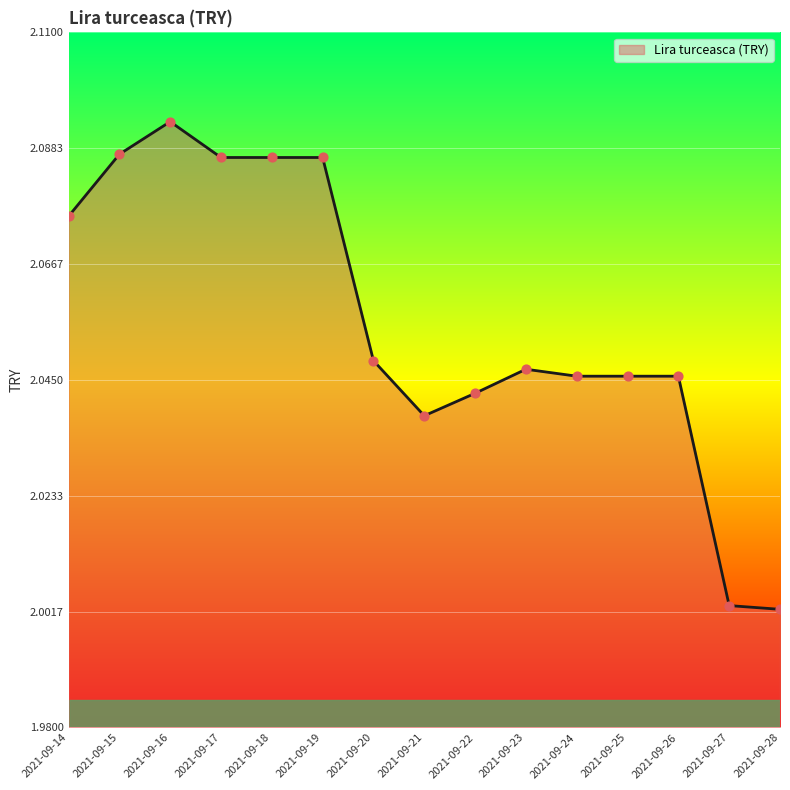

Which has a higher value, 2021-09-28 or 2021-09-26?

2021-09-26